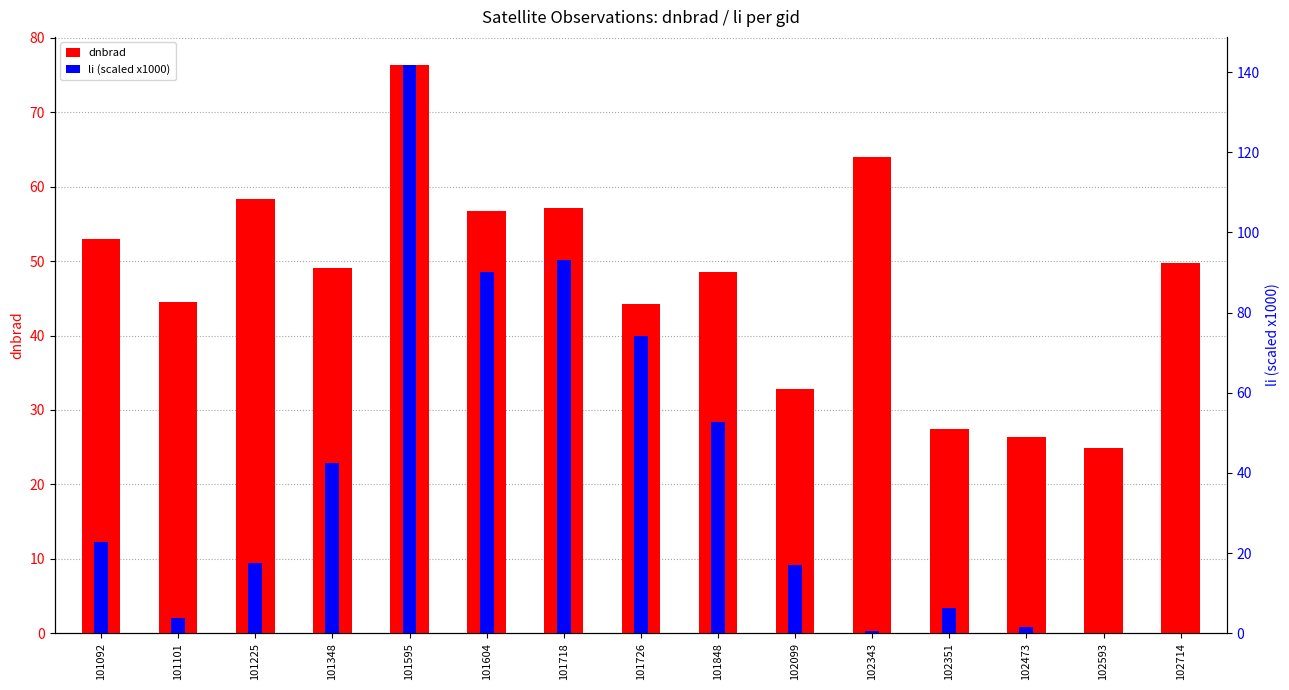

What is the difference between the second highest and minimum values in the dnbrad series?

39.0